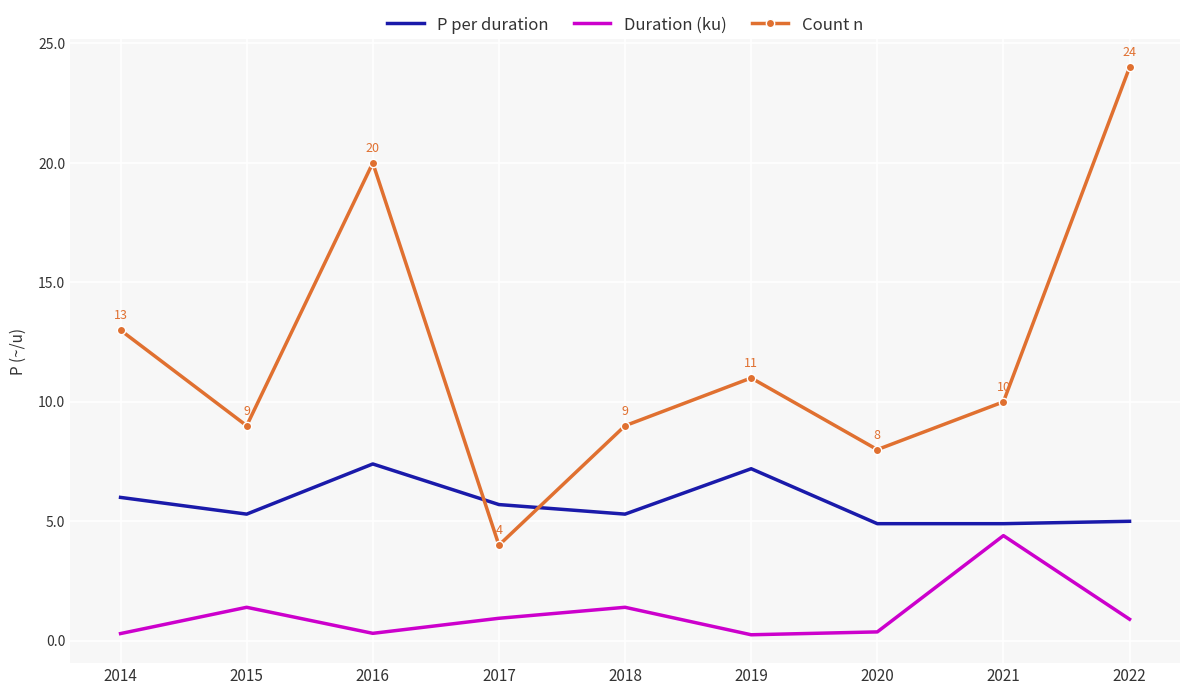

At which label does P per duration first exceed 5?

2014